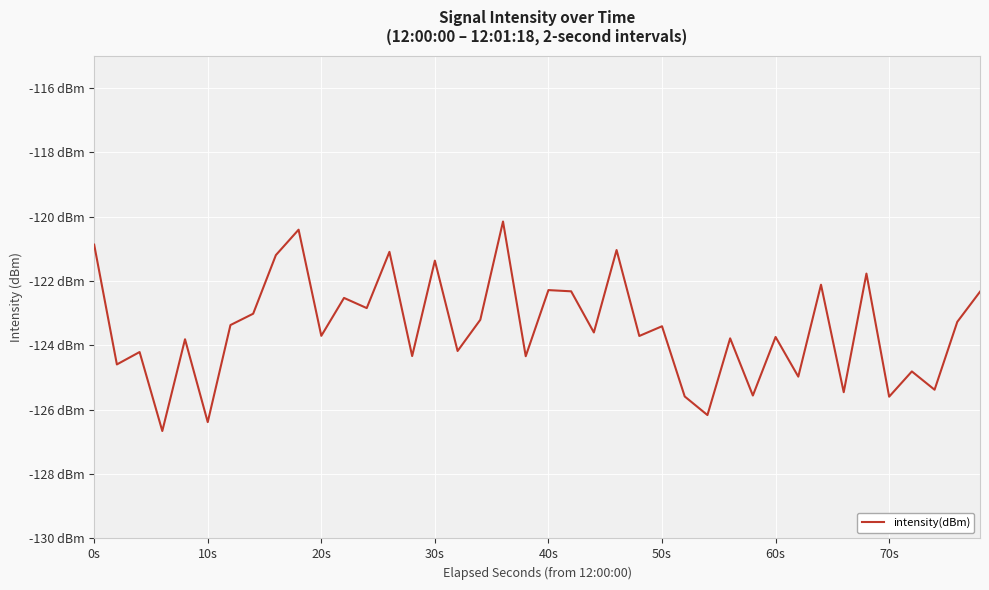

Does the chart have visible grid lines?

Yes